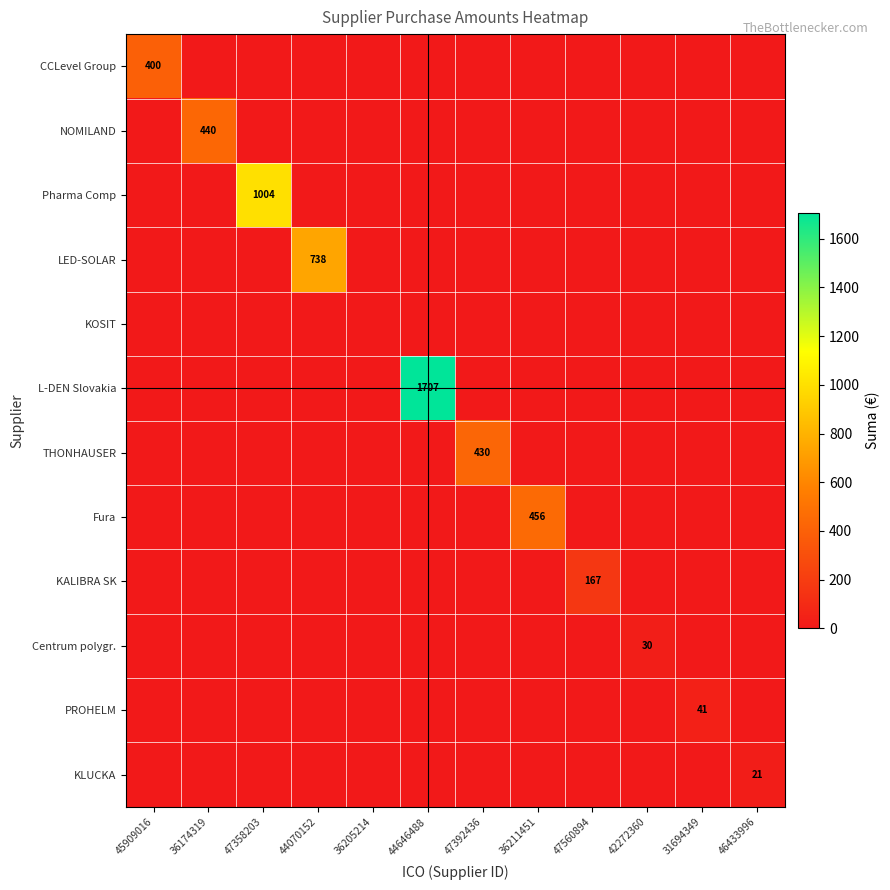

True or false: NOMILAND has a value of 440 at 36174319.

True